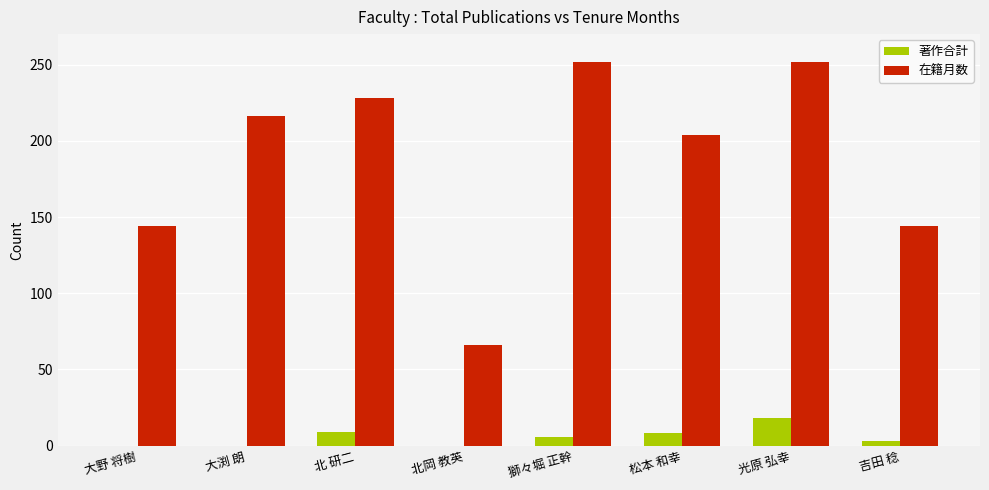

What is the sum of all 在籍月数 values?

1506